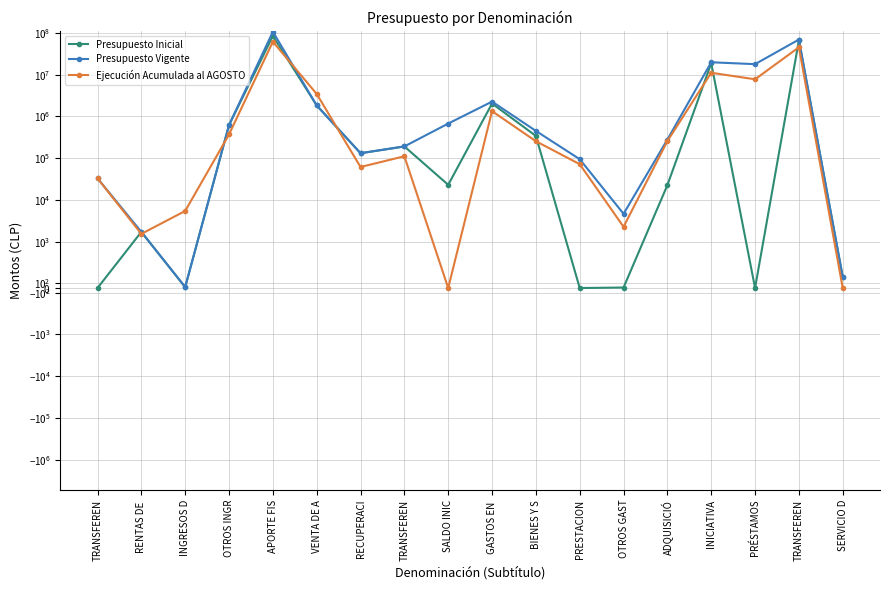

How many interior local valleys does the Presupuesto Vigente series have?

4